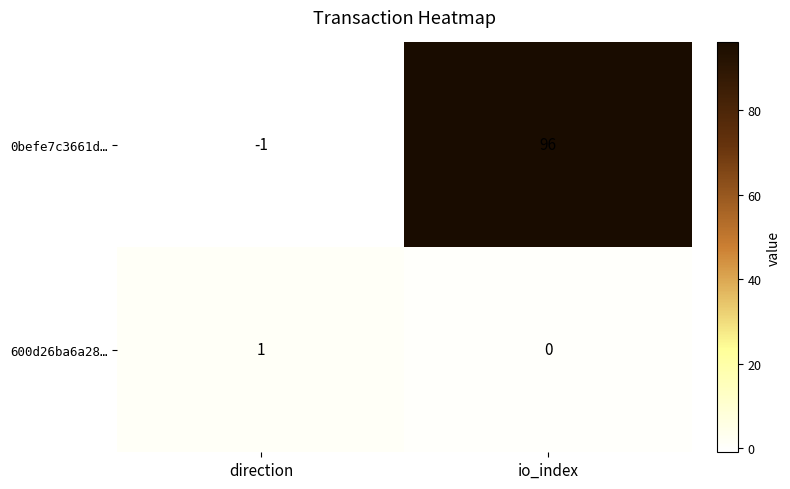

Reading left to right, extract all data points from this chart.

0befe7c3661d…: -1	96
600d26ba6a28…: 1	0